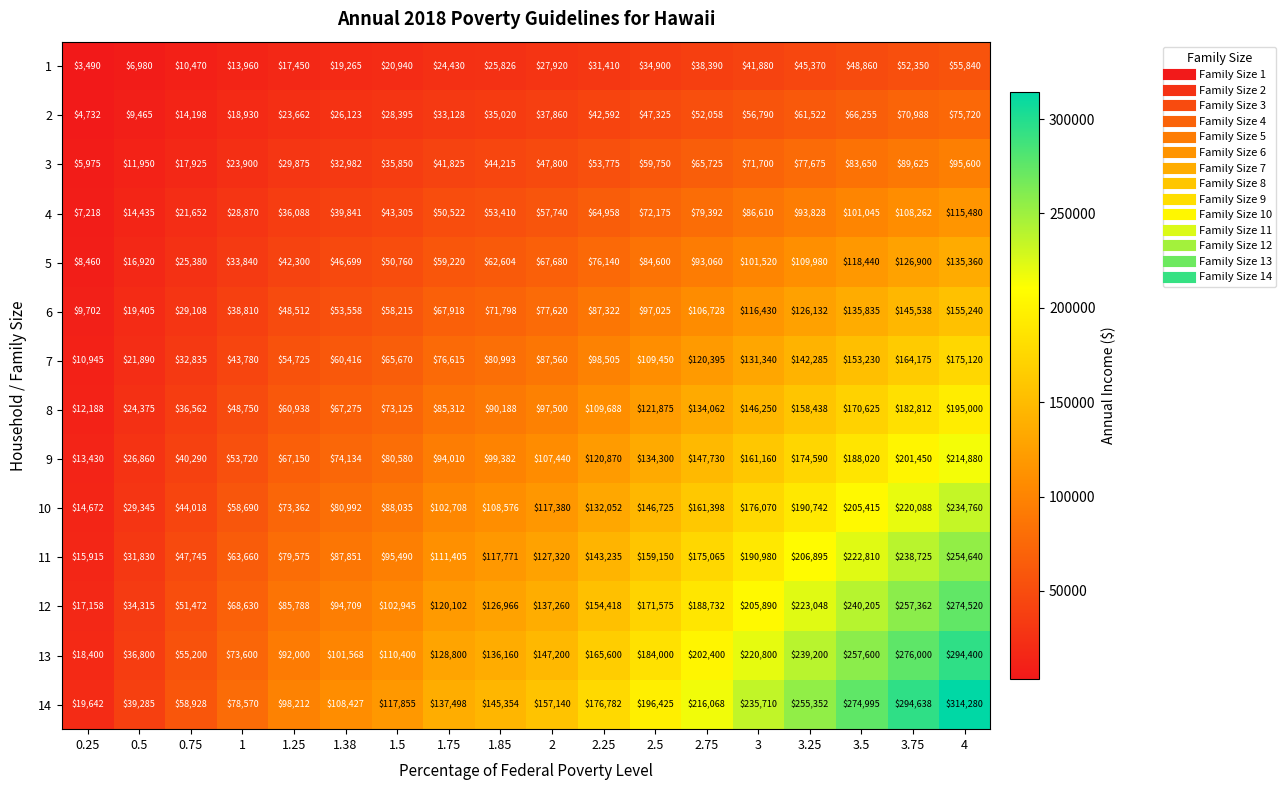

What is the spread (max minus min) of values at 1.38?

89162